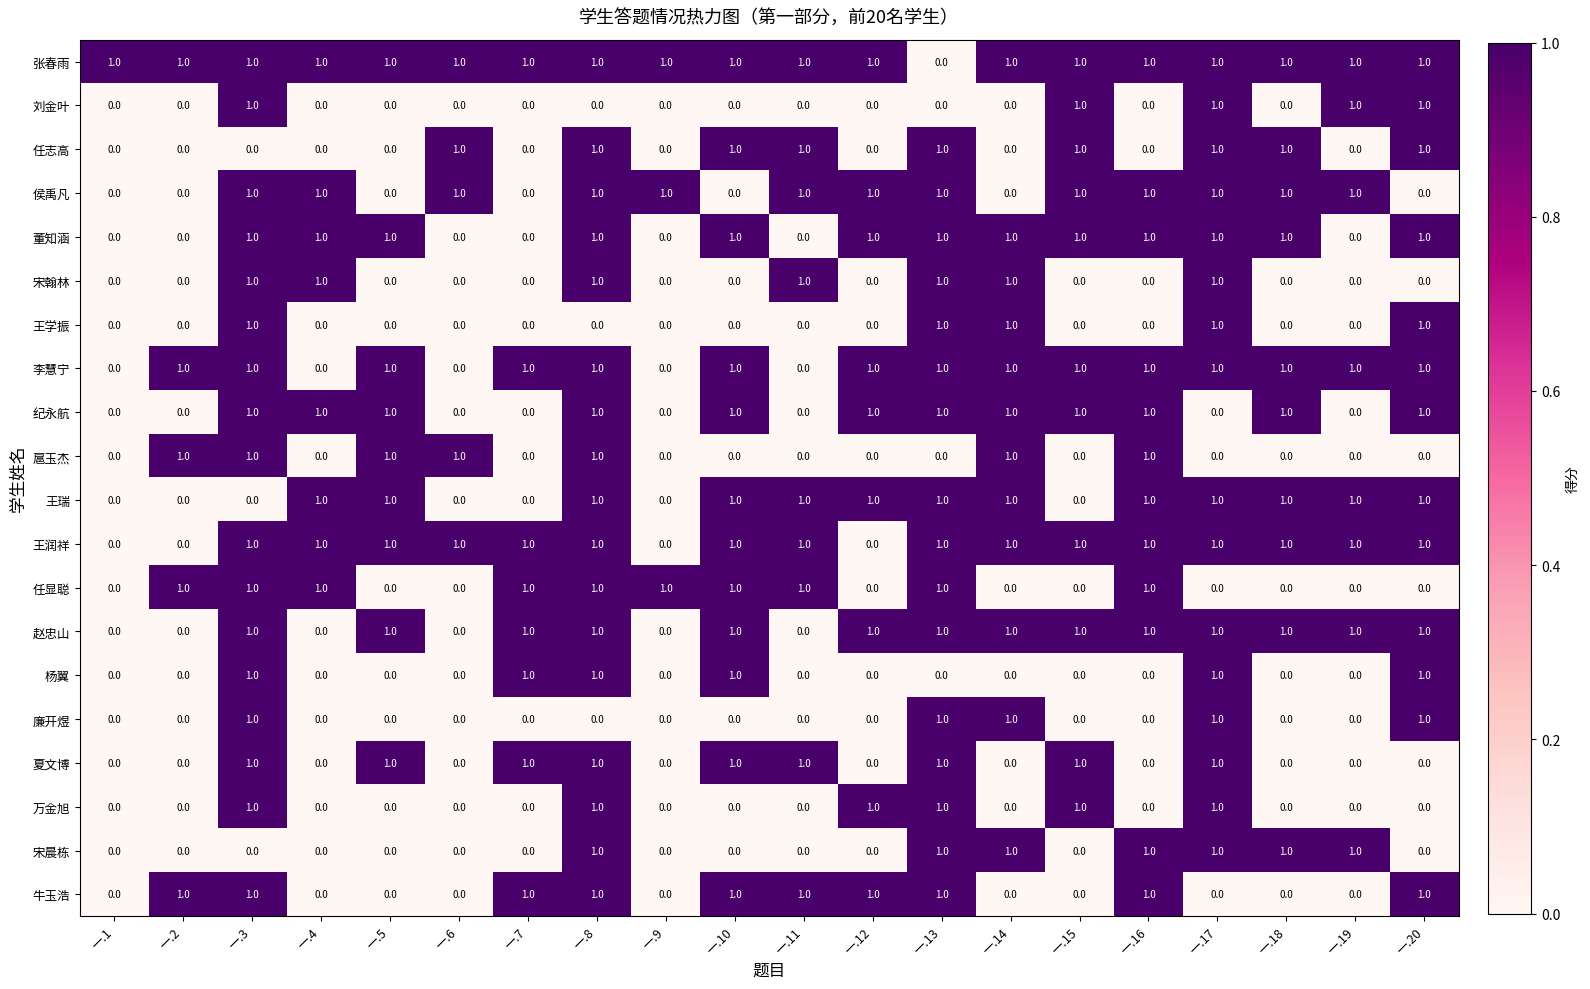

Is the value of 王瑞 at 一.7 greater than the value of 张春雨 at 一.1?

No